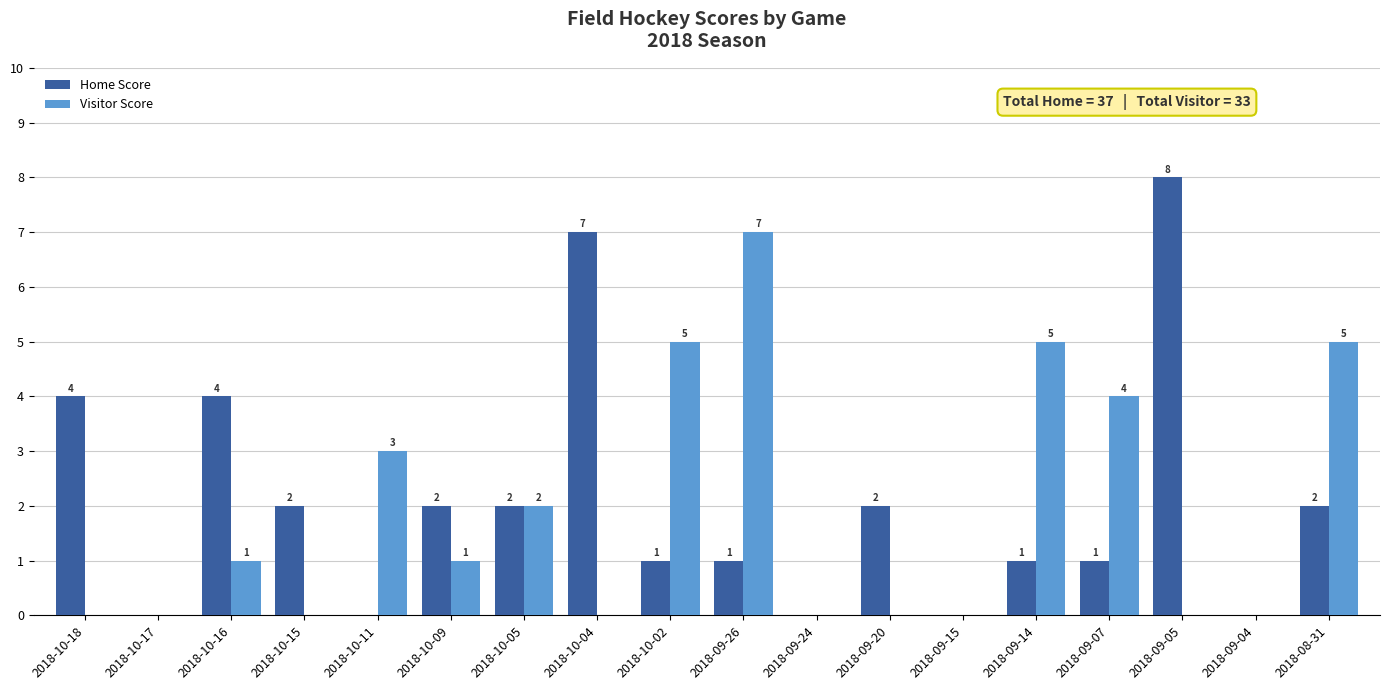

What are all the series names shown in the legend?

Home Score, Visitor Score